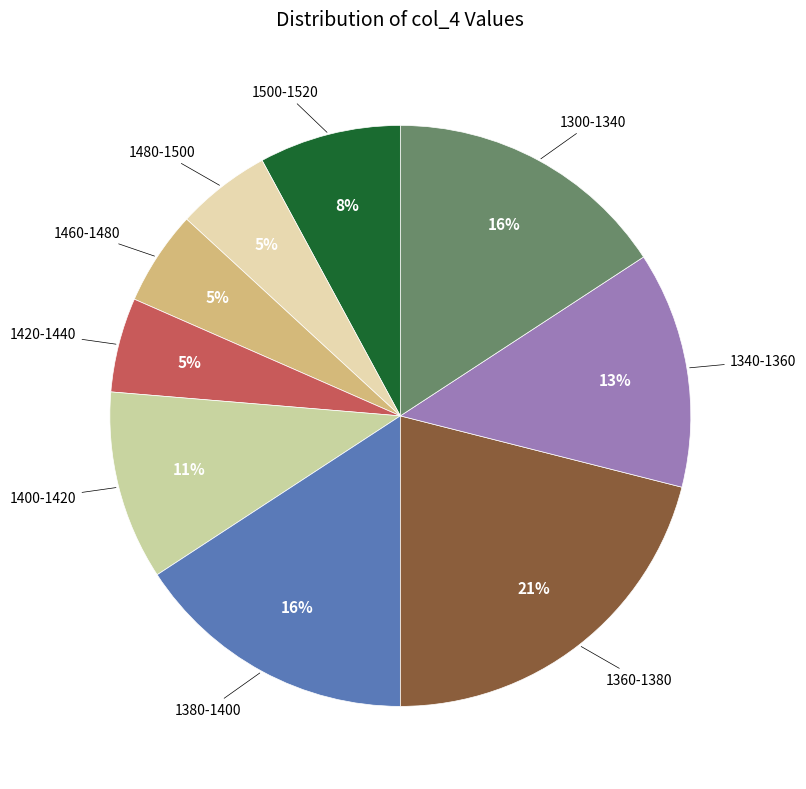

Count the number of slices in the pie.

9